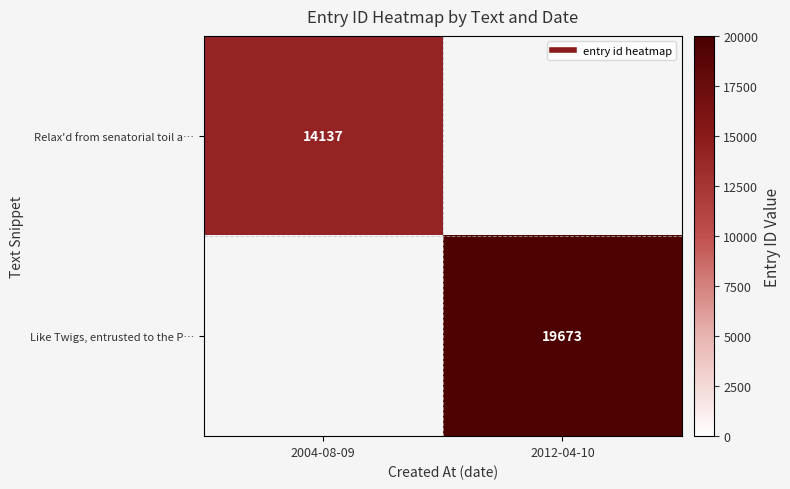

What is the total value across all series at 2012-04-10?

19673